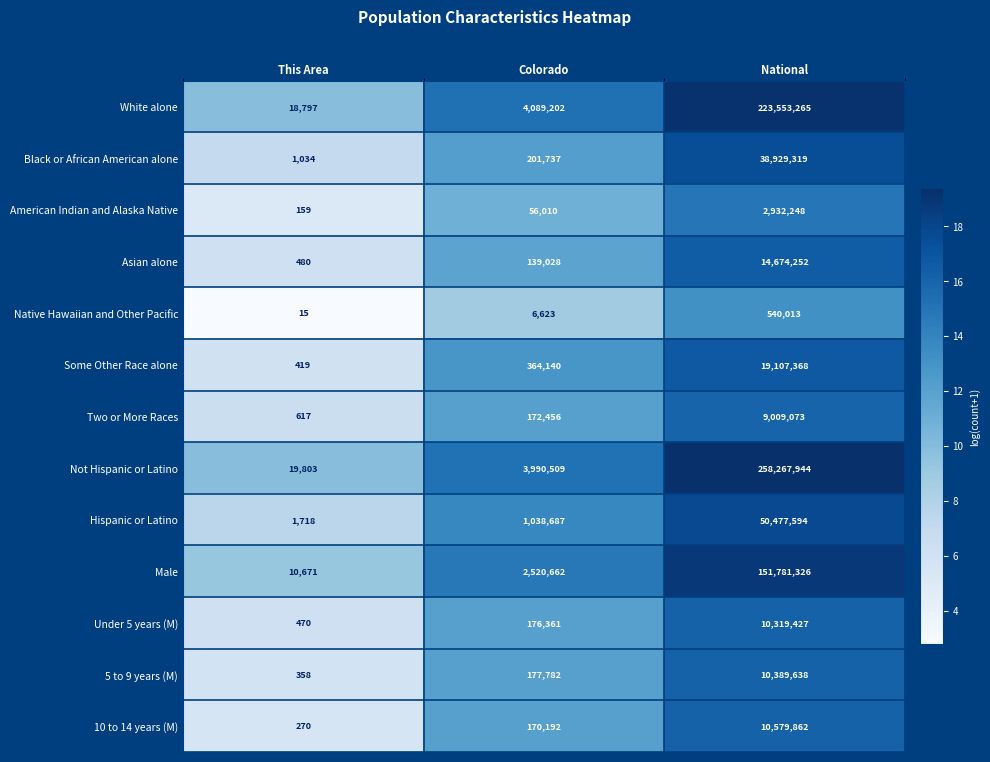

What is the approximate value of Some Other Race alone at Colorado, to the nearest 10?

364140